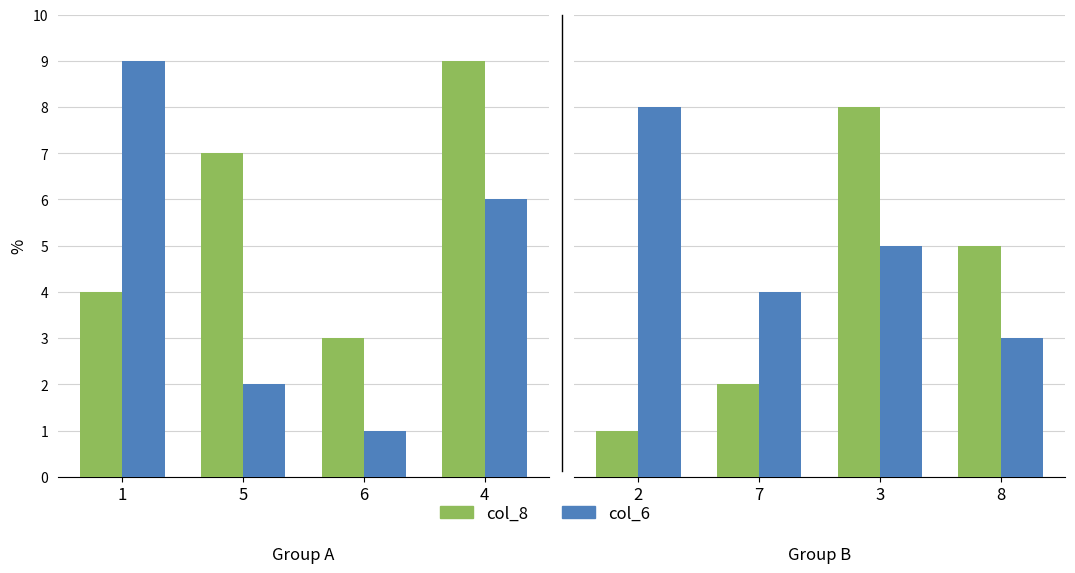

What is the smallest value displayed?

1